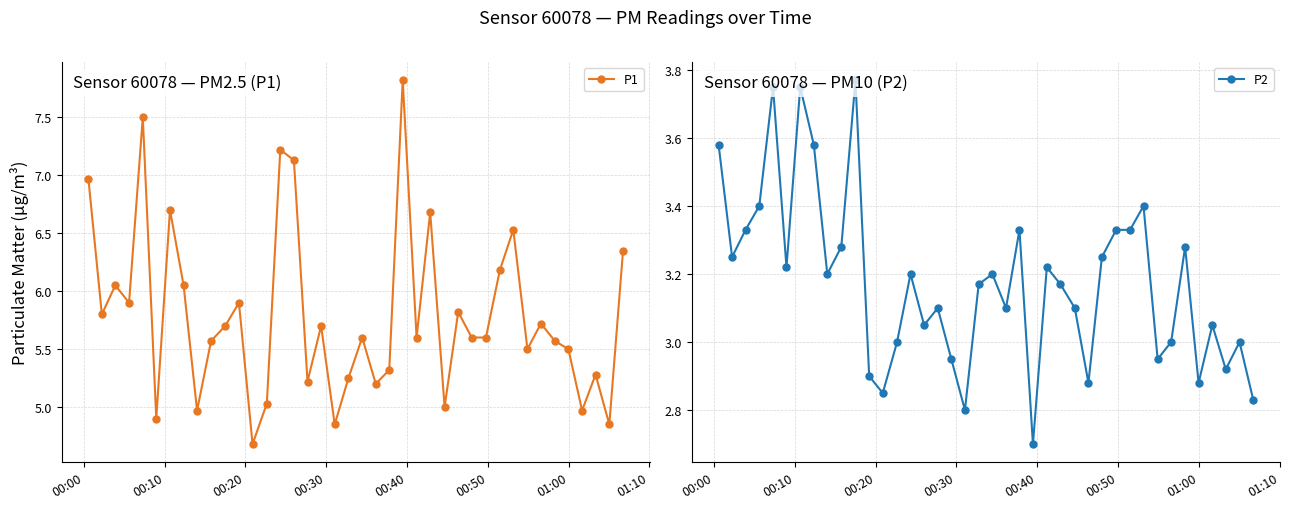

Does the chart have visible grid lines?

Yes